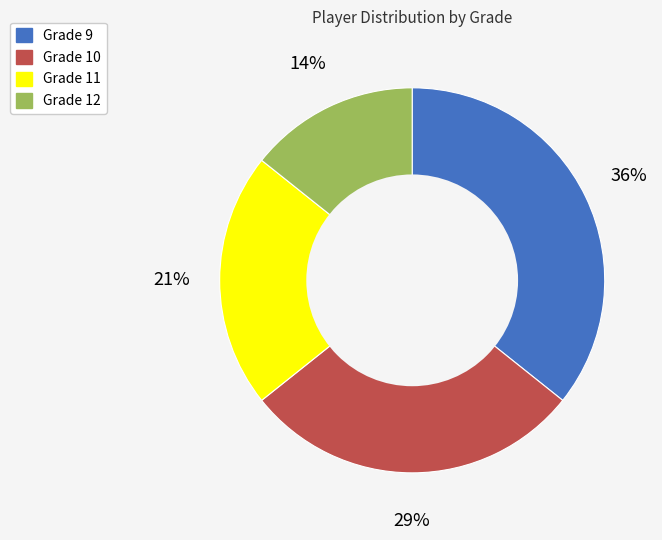

To the nearest percent, what is the average slice percentage?

25%